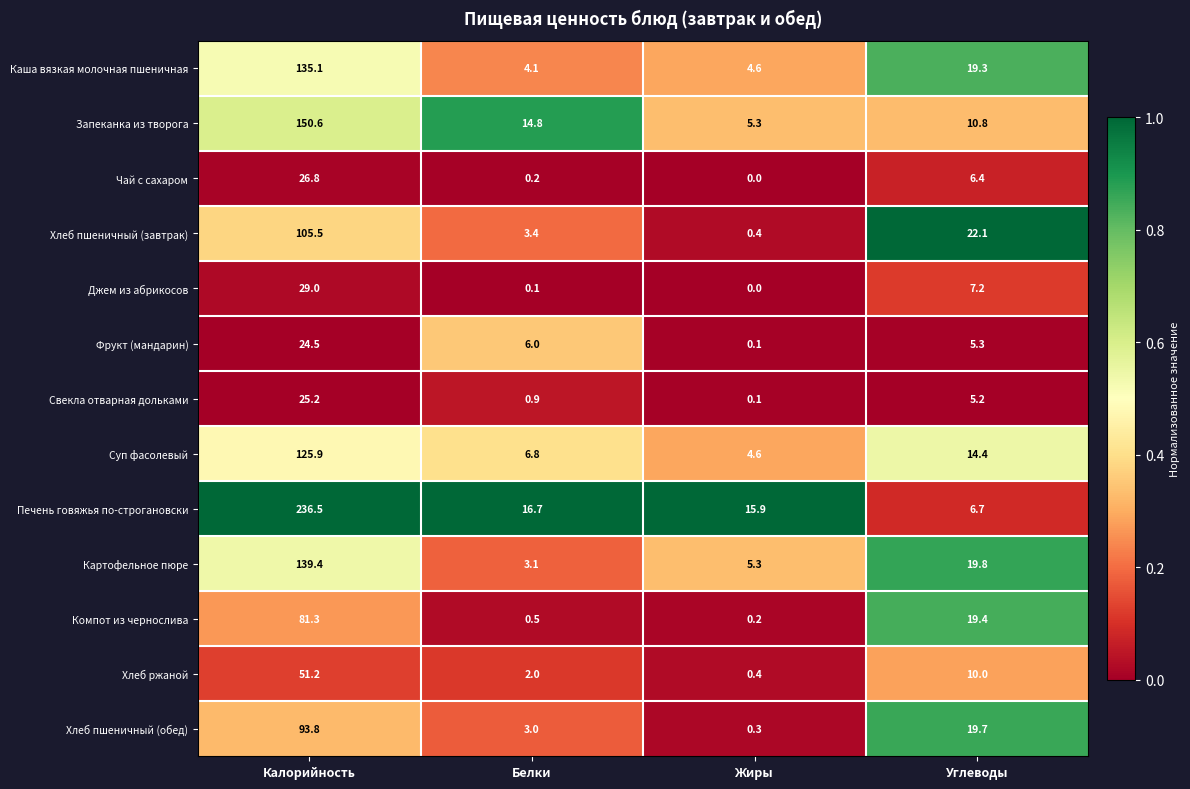

Which category has the lowest value in the Хлеб пшеничный (обед) series?

Жиры